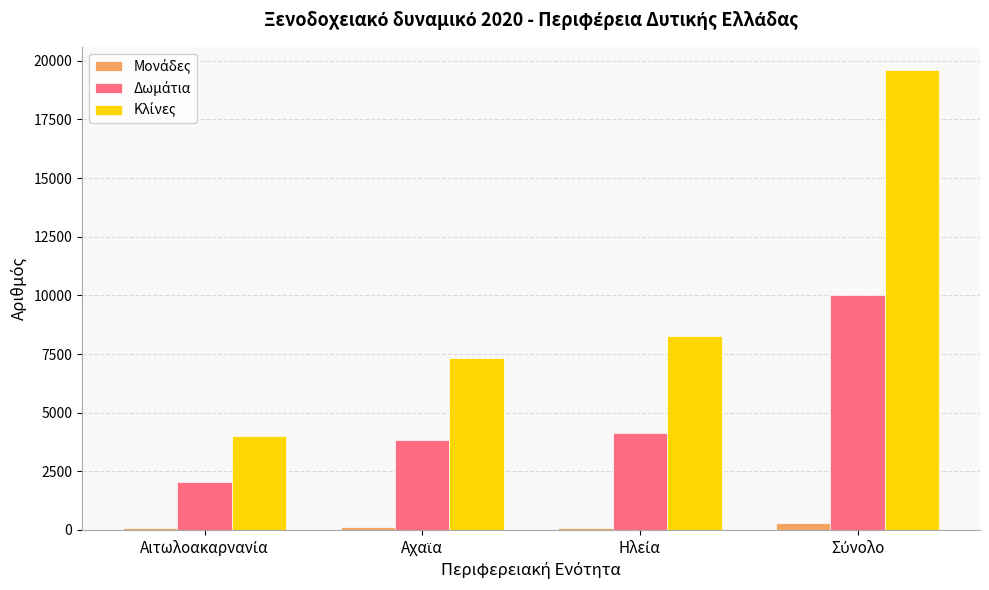

What is the greatest value displayed?

19621